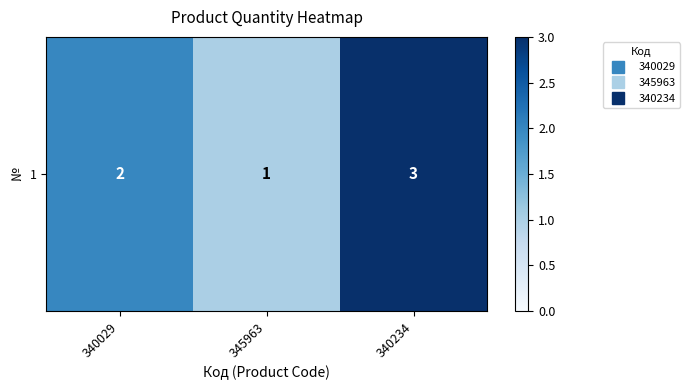

List the labels in order of value, smallest first.

345963, 340029, 340234